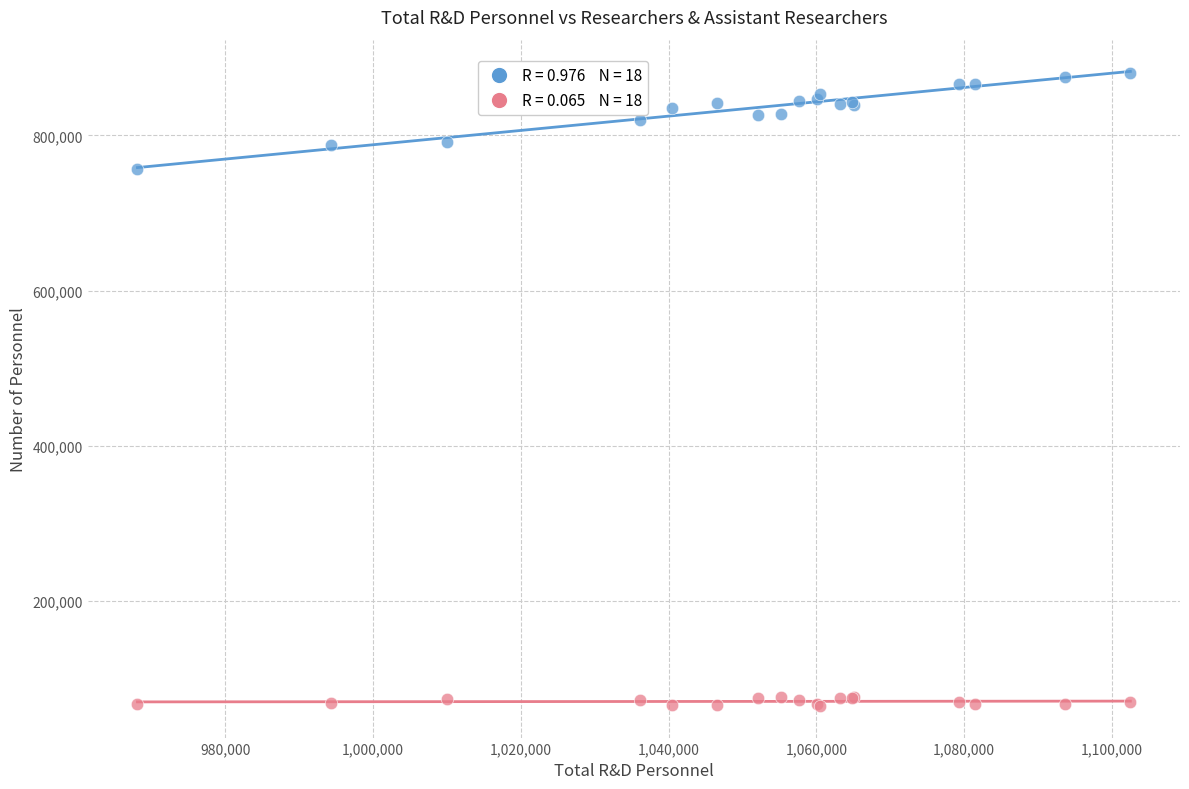

Across all series, what Y value is closest to 472581?

757339